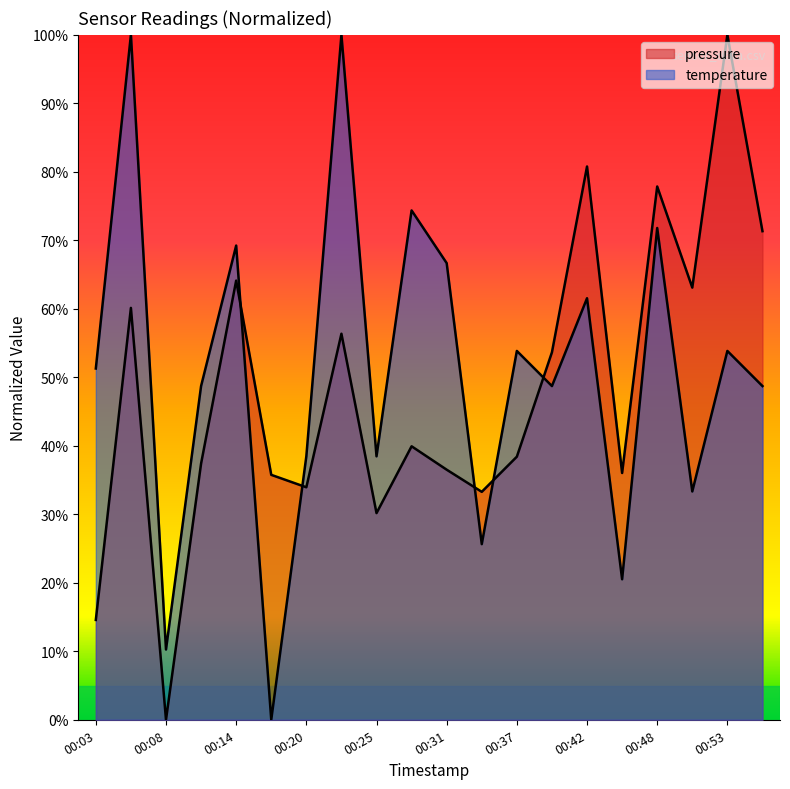

Does the chart display data point markers on the line(s)?

No